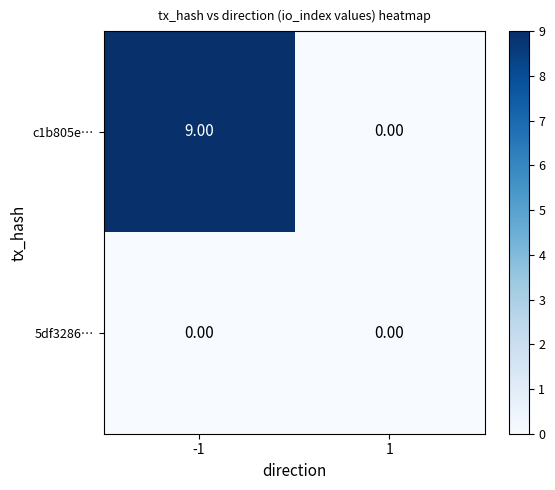

Rank the series by their maximum value, from highest to lowest.

c1b805e…, 5df3286…